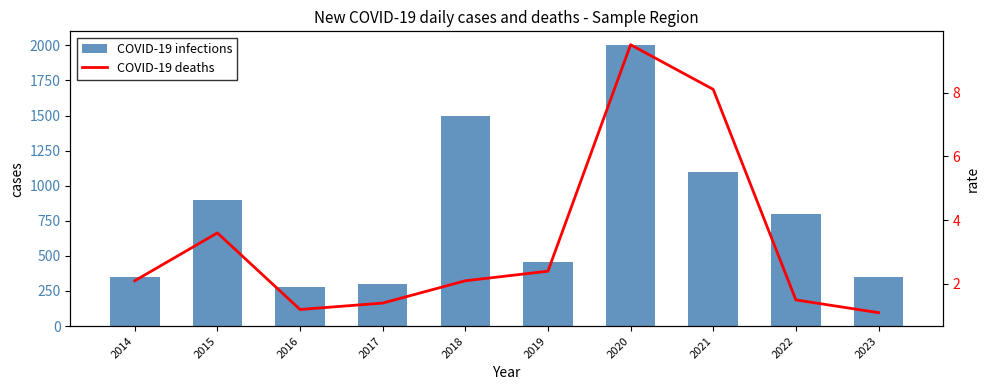

The value of COVID-19 deaths at 2017 is 1.0. True or false?

False